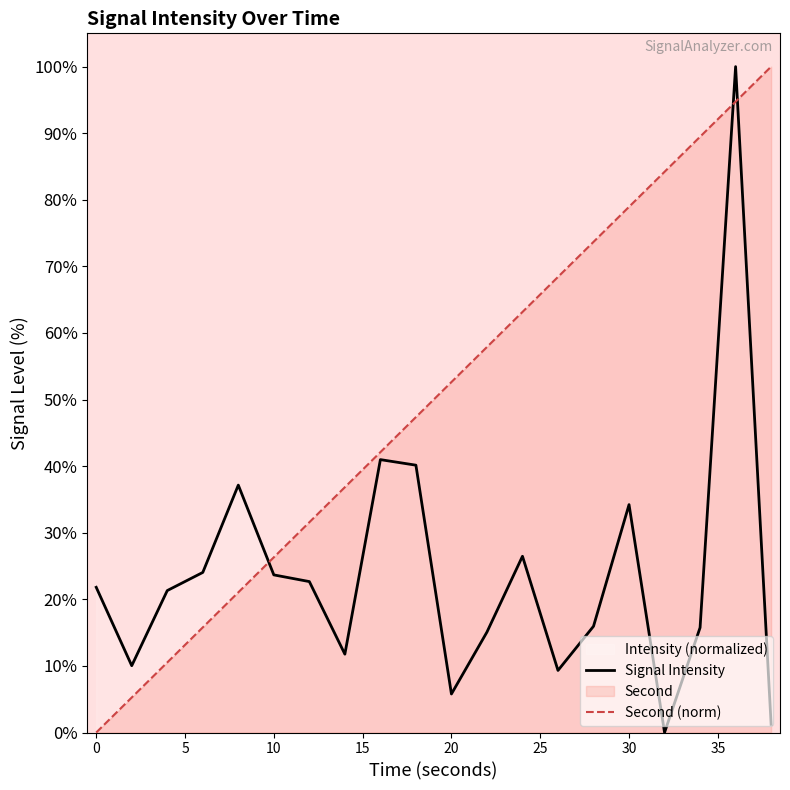

Reading left to right, what are all the values shown in this chart?

Mean Intensity (dBm): 0=21.8	2=10.0	4=21.3	6=24.0	8=37.2	10=23.7	12=22.7	14=11.8	16=41.0	18=40.1	20=5.8	22=15.1	24=26.5	26=9.3	28=16.0	30=34.2	32=0.0	34=15.8	36=100.0	38=1.2
Second: 0=0.0	2=5.3	4=10.5	6=15.8	8=21.1	10=26.3	12=31.6	14=36.8	16=42.1	18=47.4	20=52.6	22=57.9	24=63.2	26=68.4	28=73.7	30=78.9	32=84.2	34=89.5	36=94.7	38=100.0